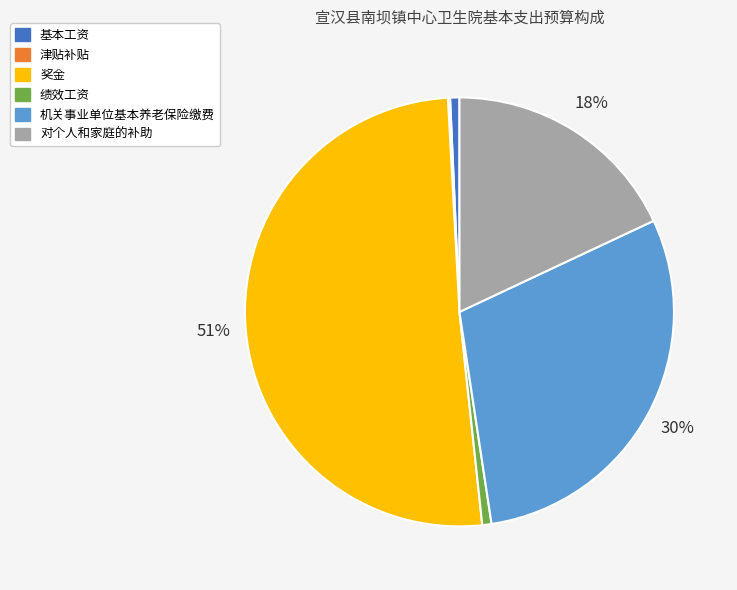

Which has a higher value, 基本工资 or 机关事业单位基本养老保险缴费?

机关事业单位基本养老保险缴费